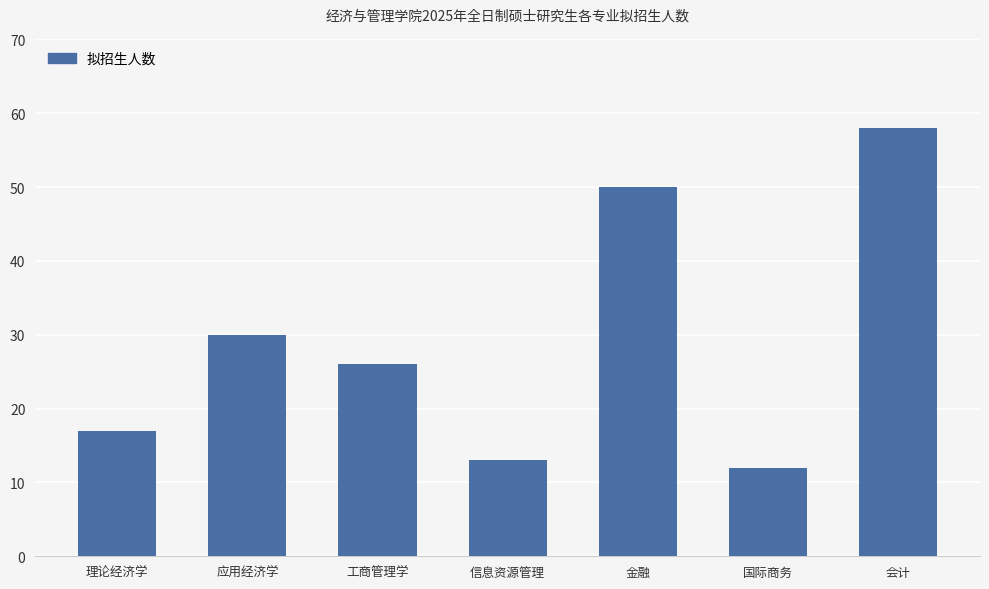

Which label corresponds to the largest value in the chart?

会计